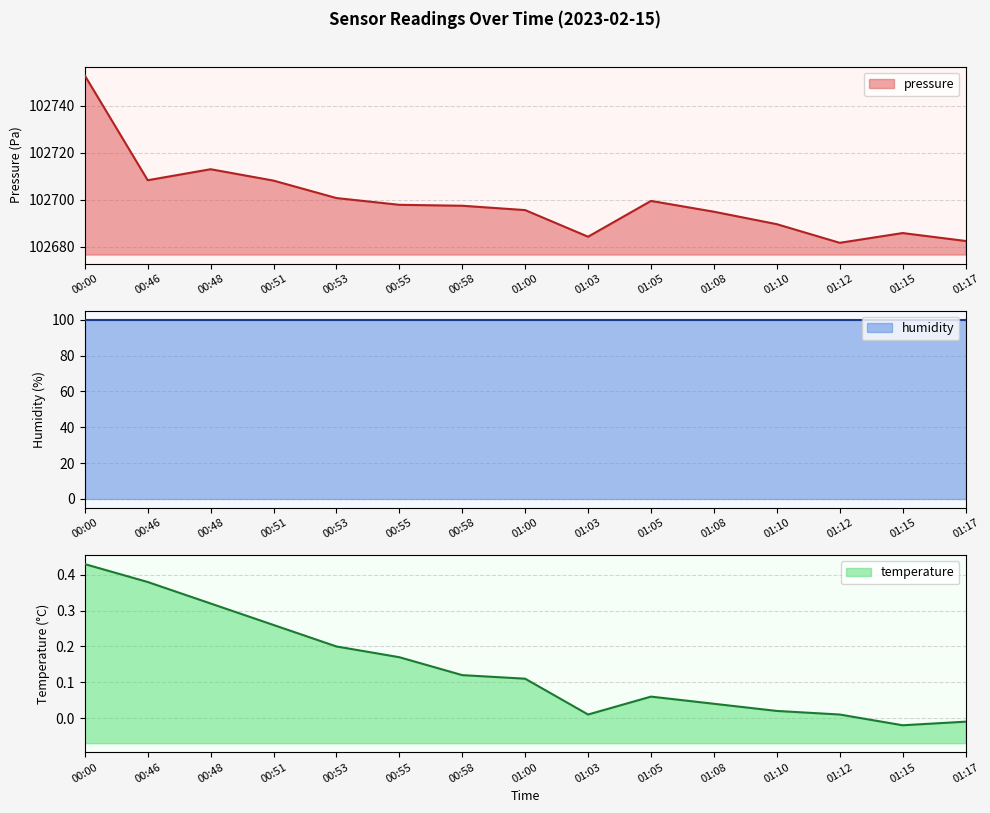

How many interior local peaks does the temperature series have?

1